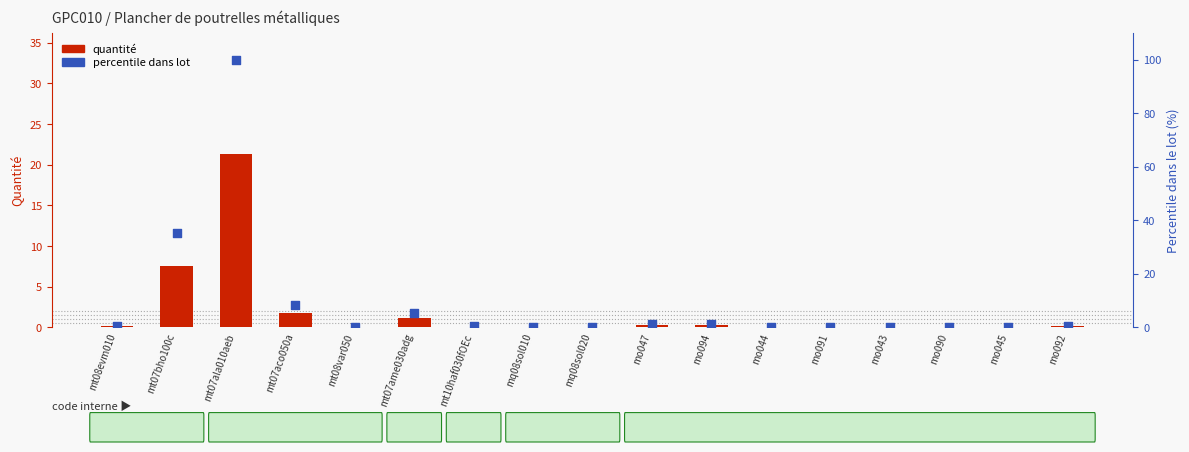

Which series reaches the maximum Y coordinate?

percentile dans lot